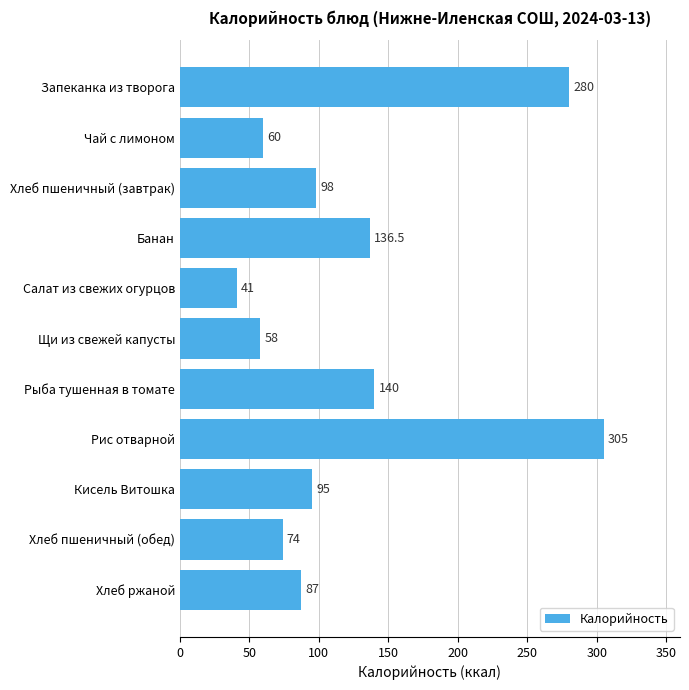

What is the label of the 1st bar from the bottom?

Хлеб ржаной